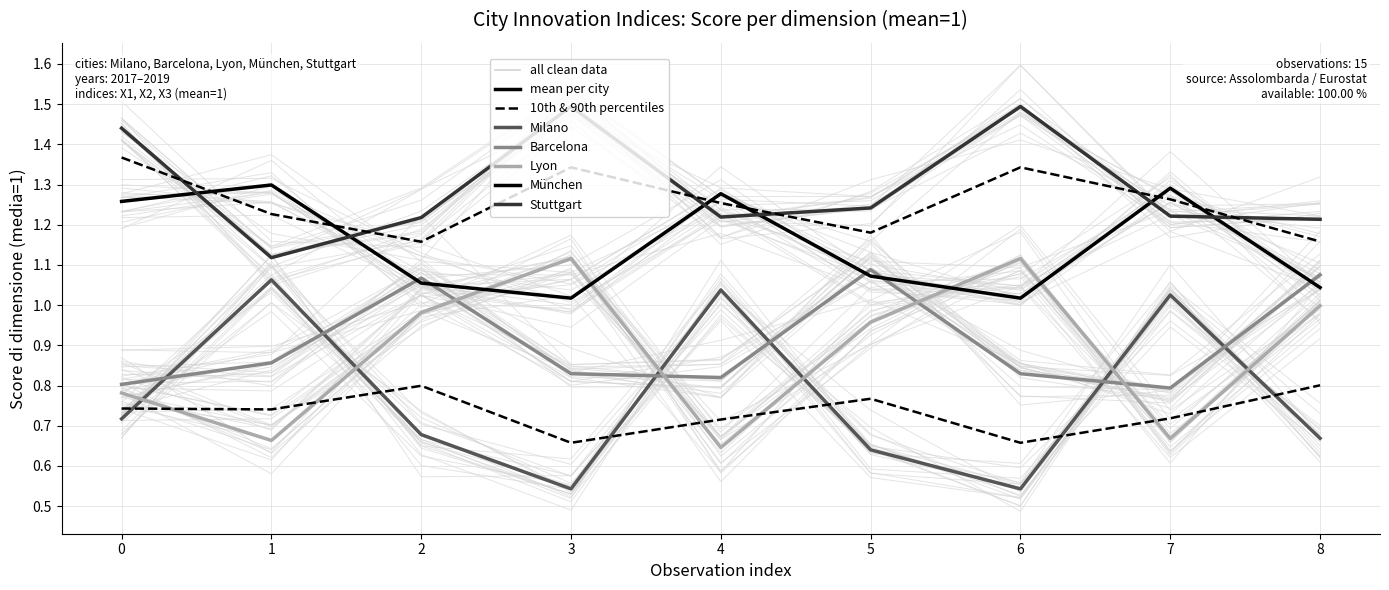

Which series ends up on top after the final intersection of München and Barcelona?

Barcelona